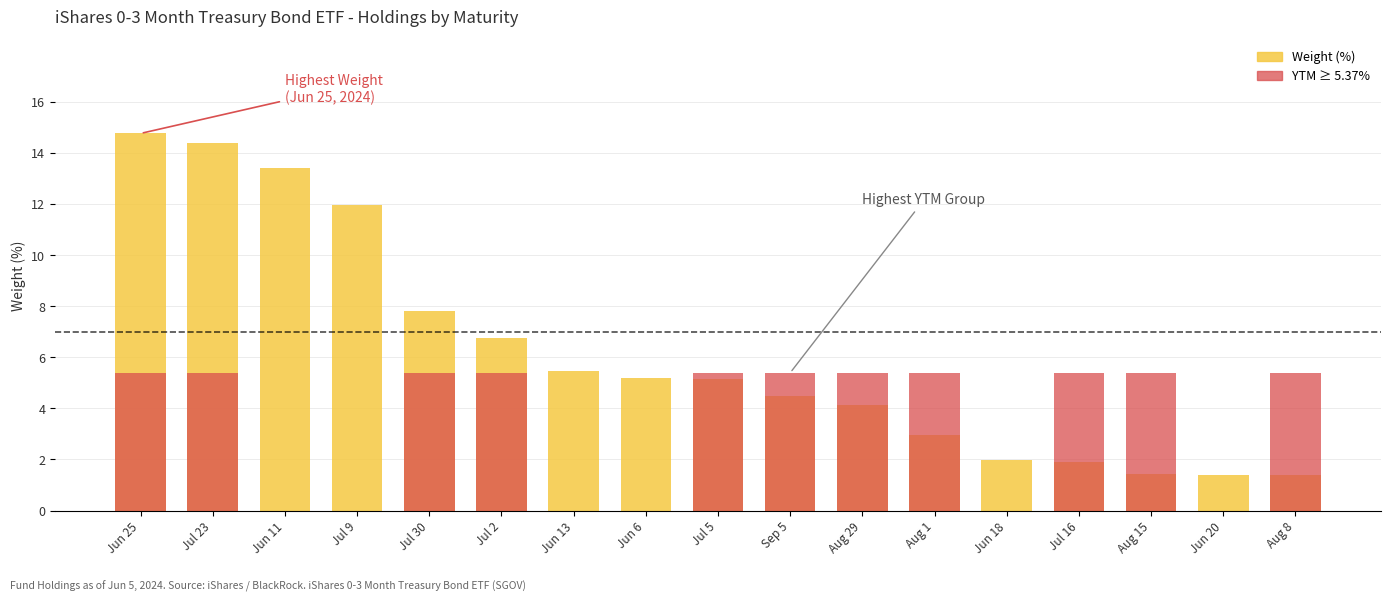

At which label does YTM ≥ 5.37% first exceed 5?

Jun 25